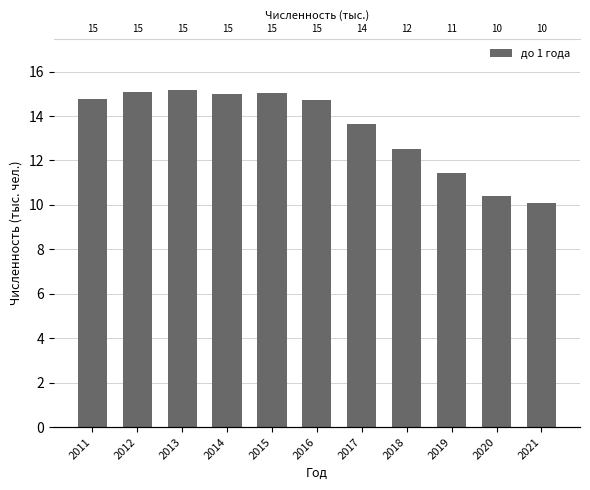

What is the difference between the values at 2018 and 2012?

2.6